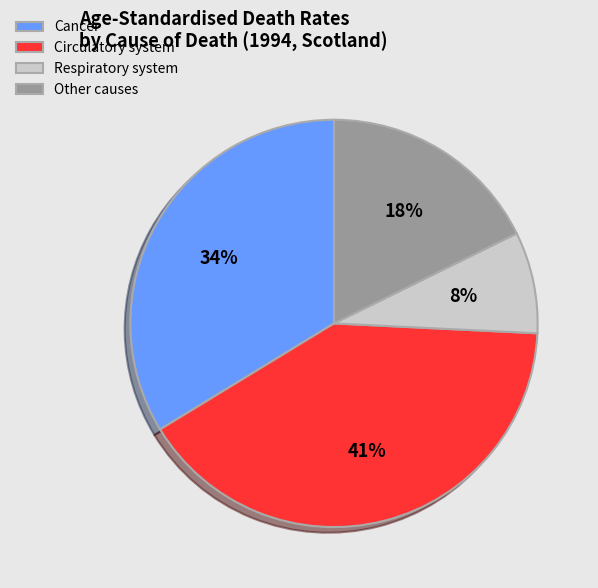

To the nearest percent, what is the average slice percentage?

25%